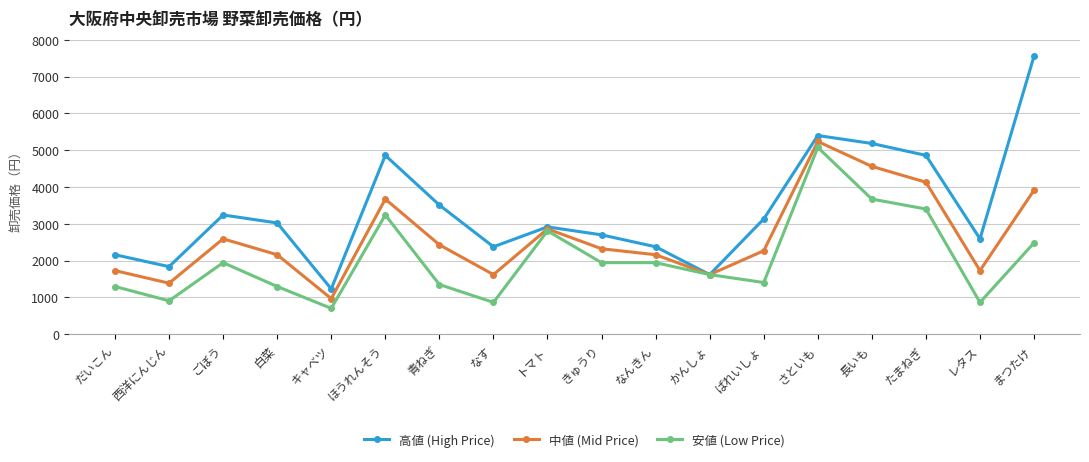

At which category does 中値 (Mid Price) reach its first local valley?

西洋にんじん